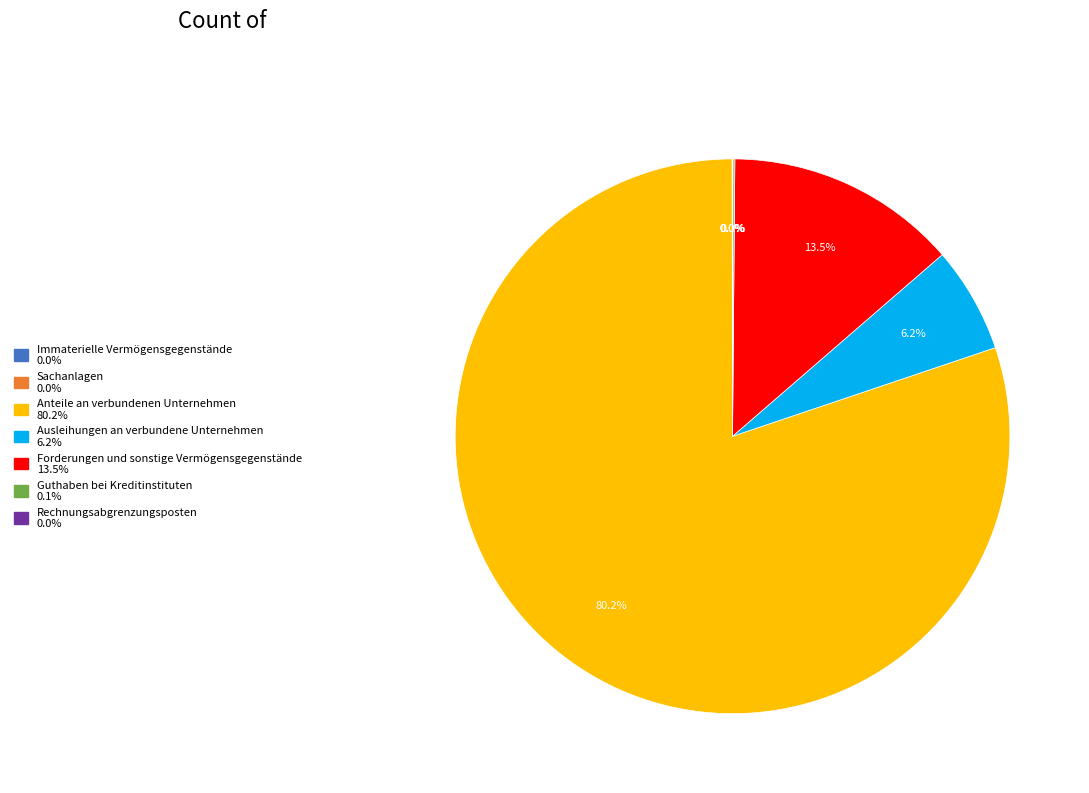

Which slice represents more than half of the pie?

Anteile an verbundenen Unternehmen